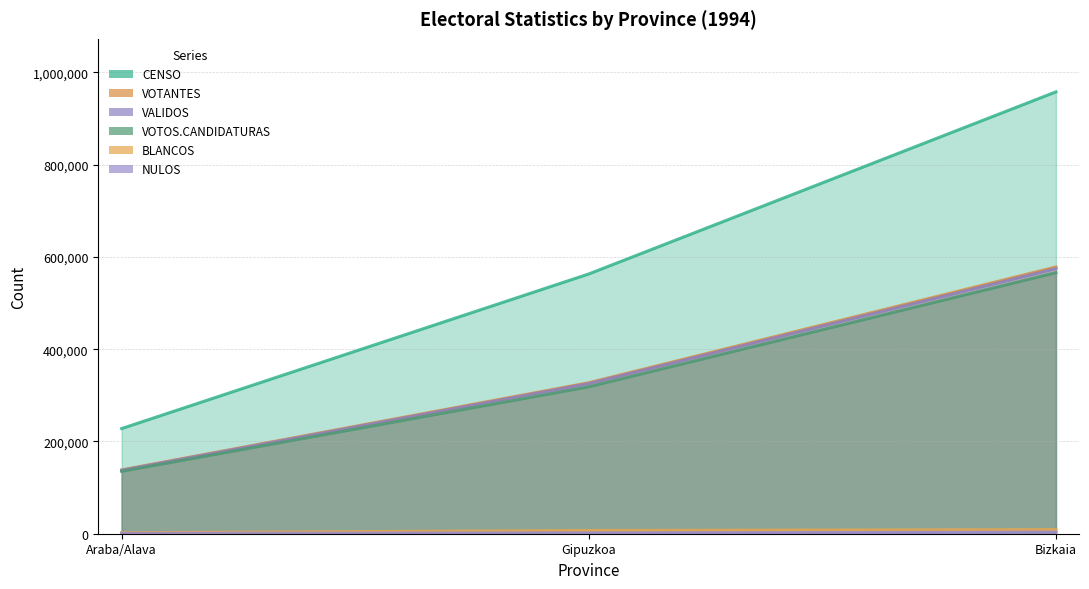

Is the value of BLANCOS at Bizkaia greater than the value of CENSO at Gipuzkoa?

No